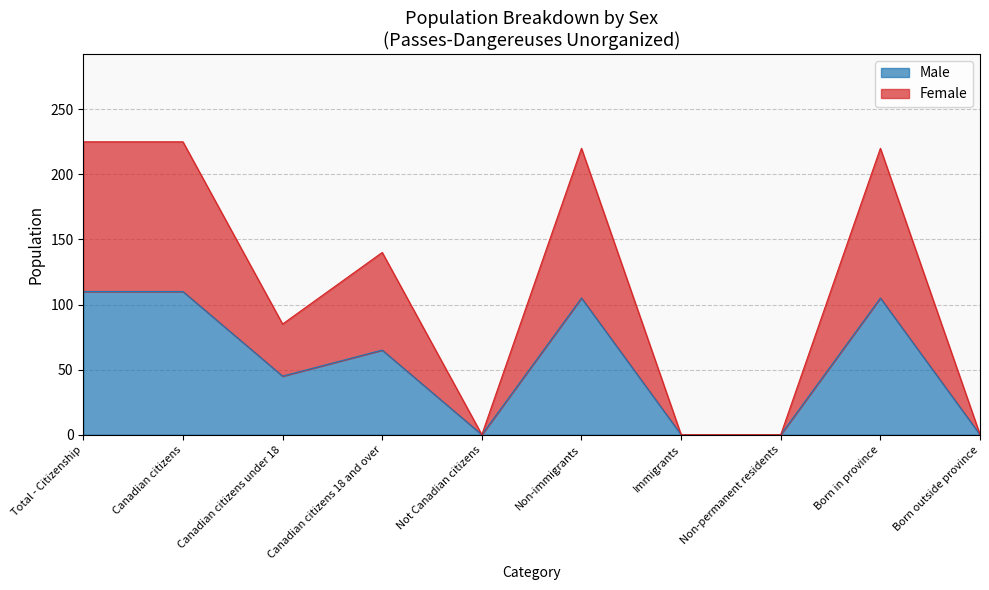

Which category has the lowest value across all series?

Not Canadian citizens